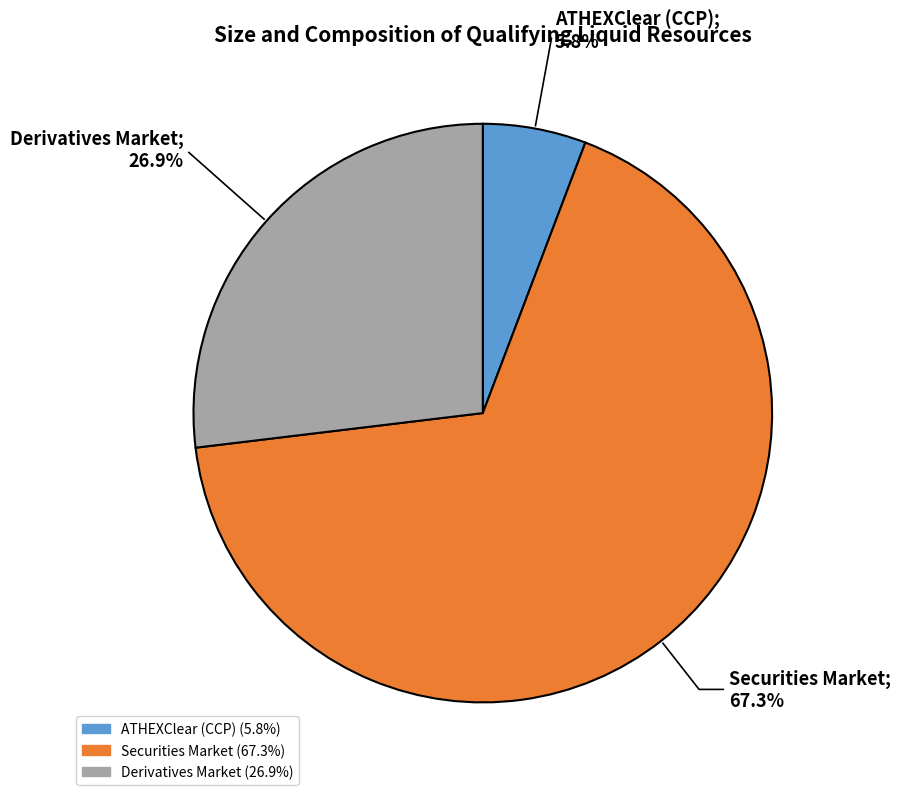

To the nearest percent, what is the difference between the ATHEXClear (CCP) and Derivatives Market slice percentages?

21%